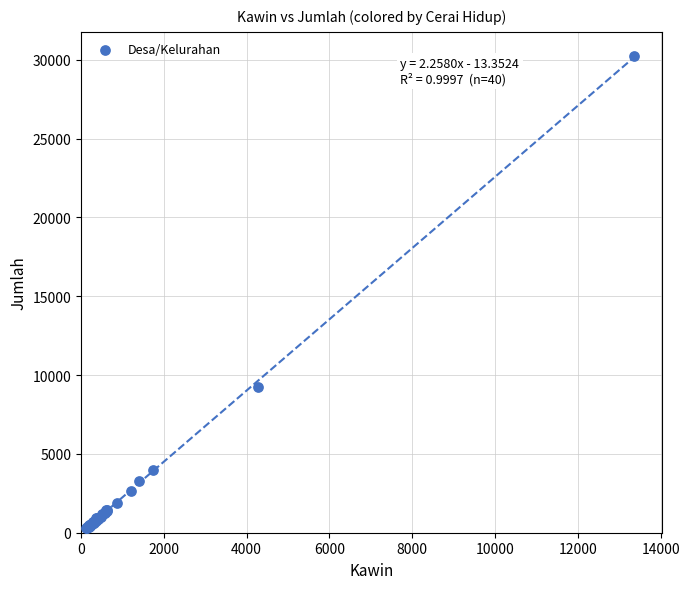

What Y value in the scatter plot is closest to 15286?

9273